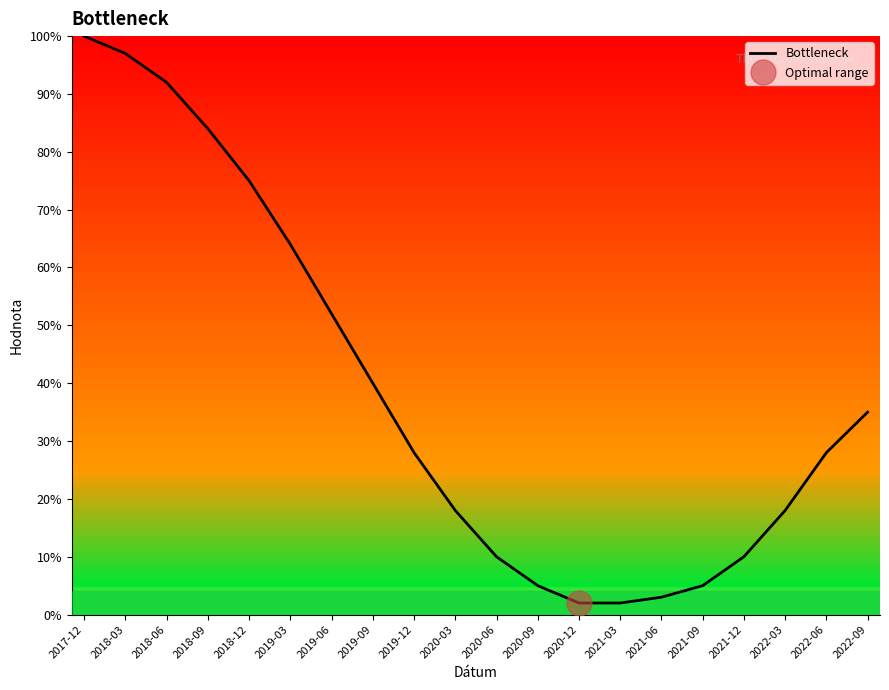

Read the value at 2020-09, to the nearest 5.

5